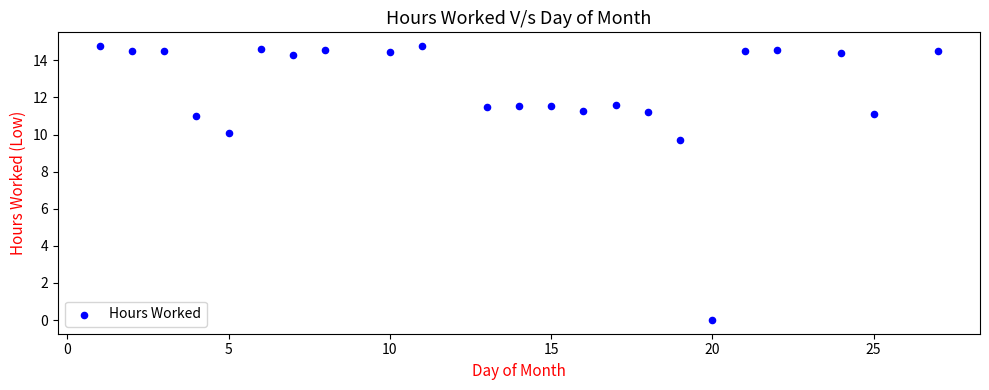

What Y value in the scatter plot is closest to 7?

9.7